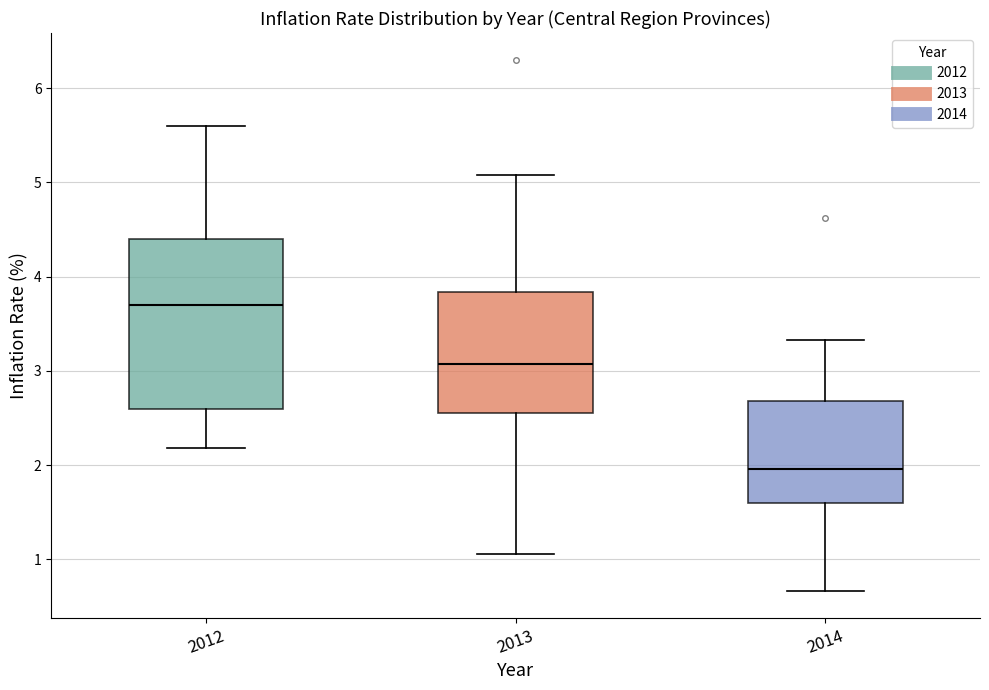

Which box is the tallest, from its lower edge to its upper edge?

2012